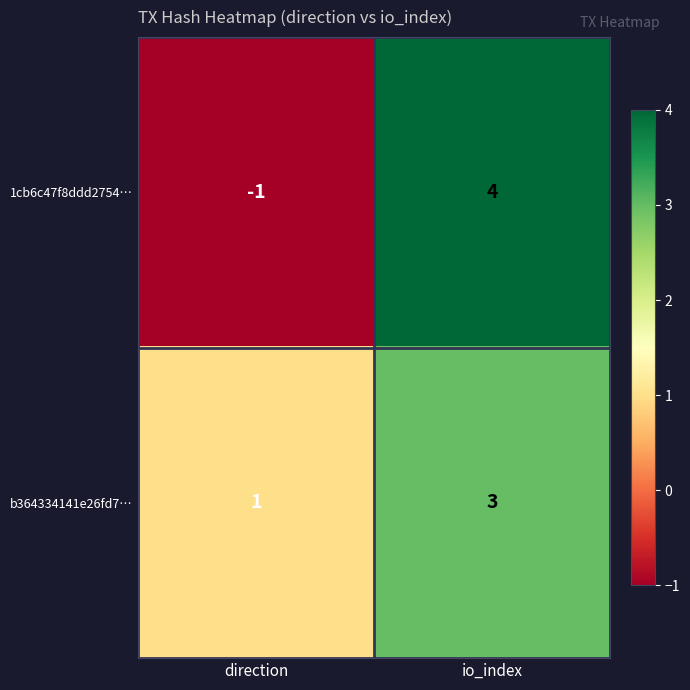

Which series has the largest total across all categories?

b364334141e26fd7…